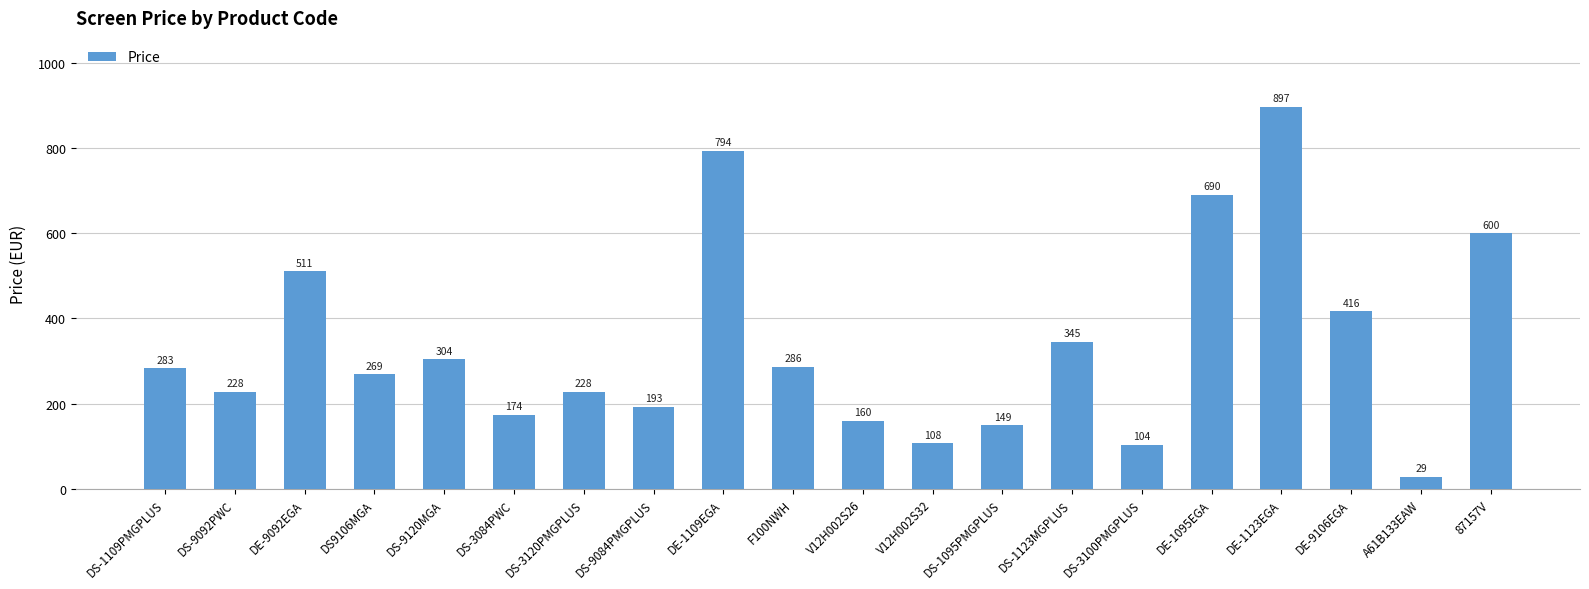

Is it true that the value at V12H002S32 is 66.0?

False